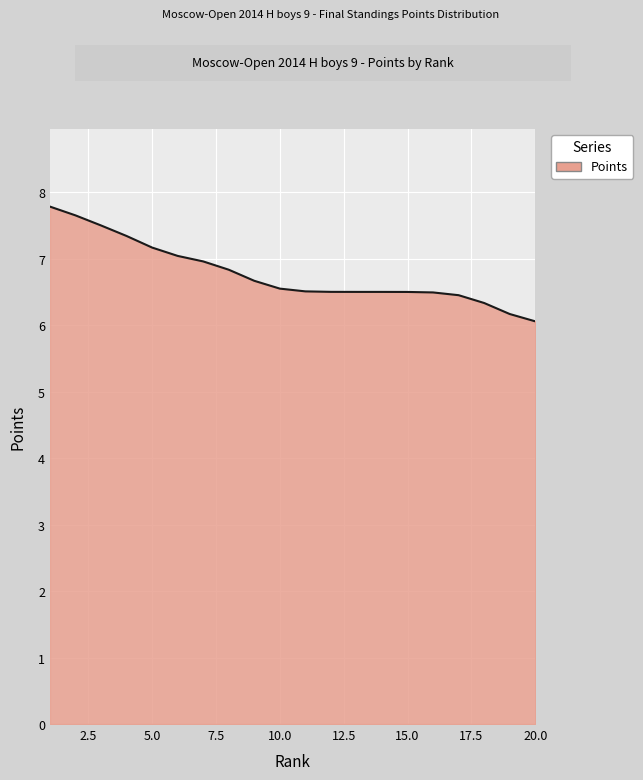

What is the greatest value displayed?

7.8